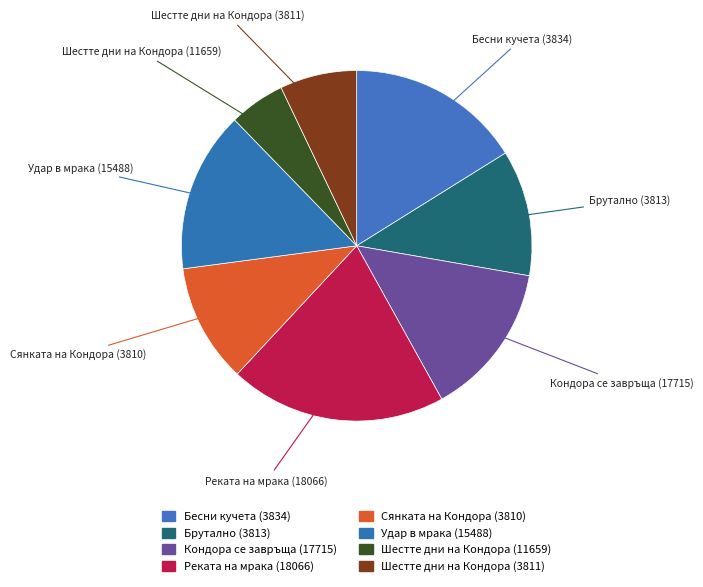

How many slices are in this pie chart?

8